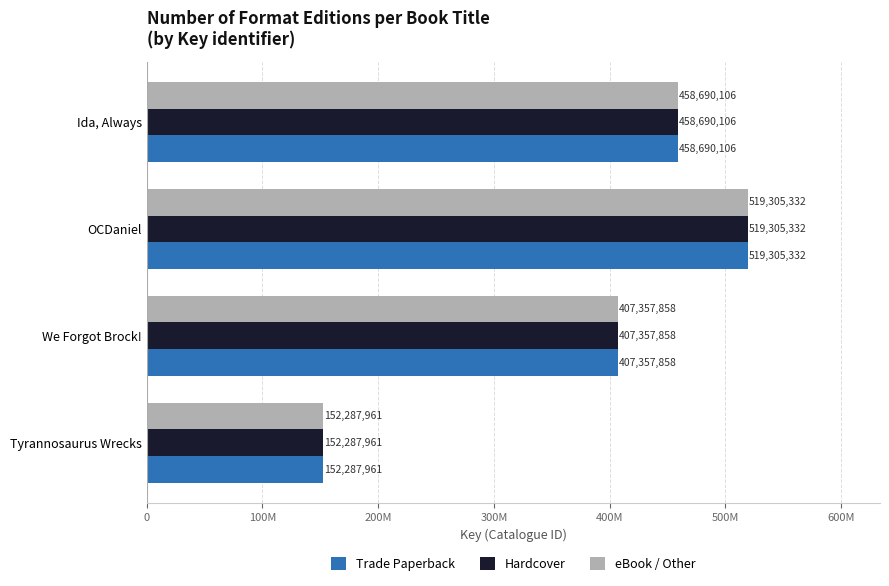

What are all the series names shown in the legend?

Trade Paperback, Hardcover, eBook / Other